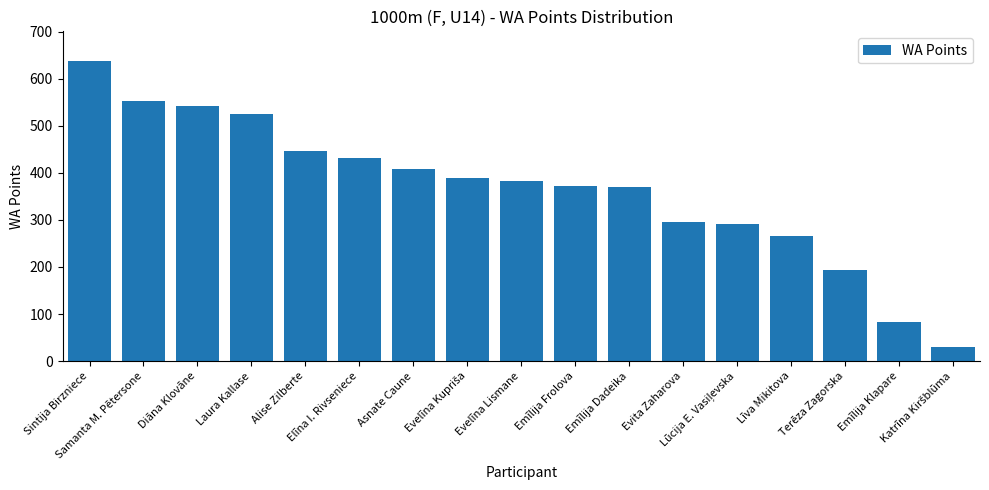

What position from the right is Terēza Zagorska?

3